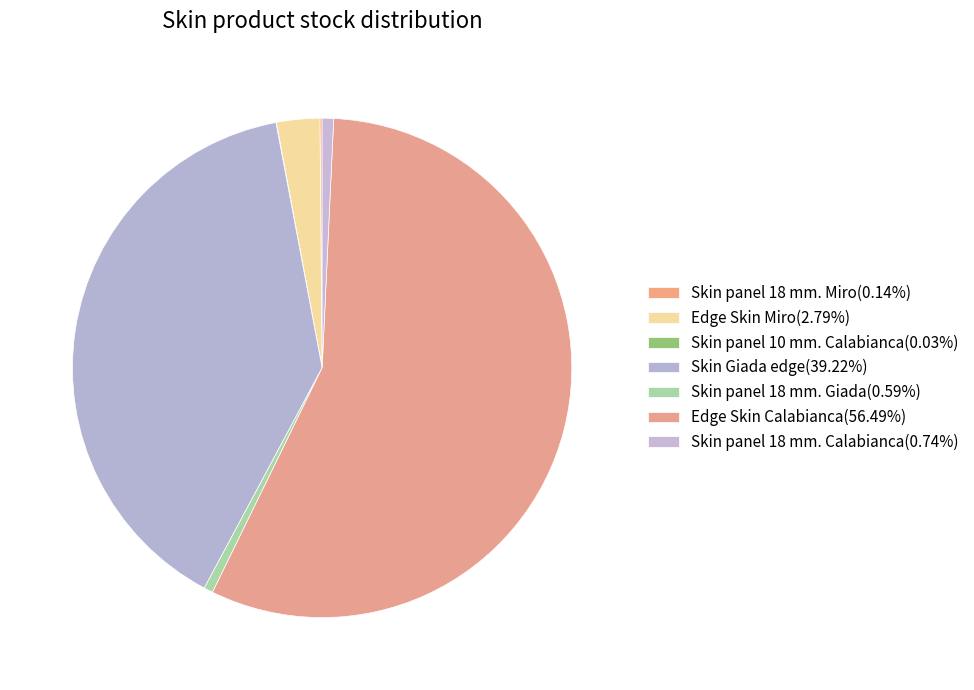

To the nearest percent, what is the difference between the Skin panel 18 mm. Miro and Edge Skin Miro slice percentages?

3%